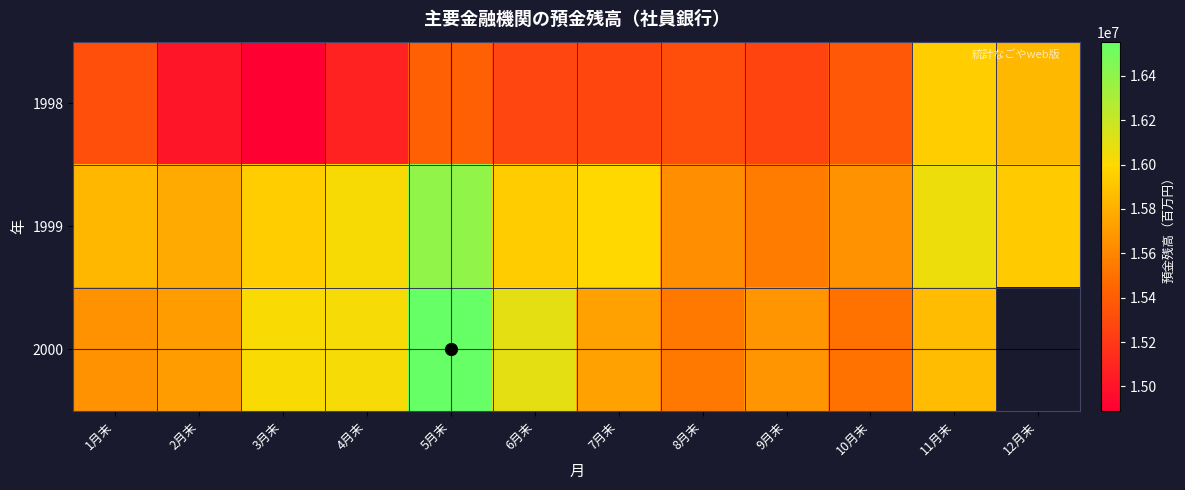

What value does the 1998 series have at 11月末?

15945111.0